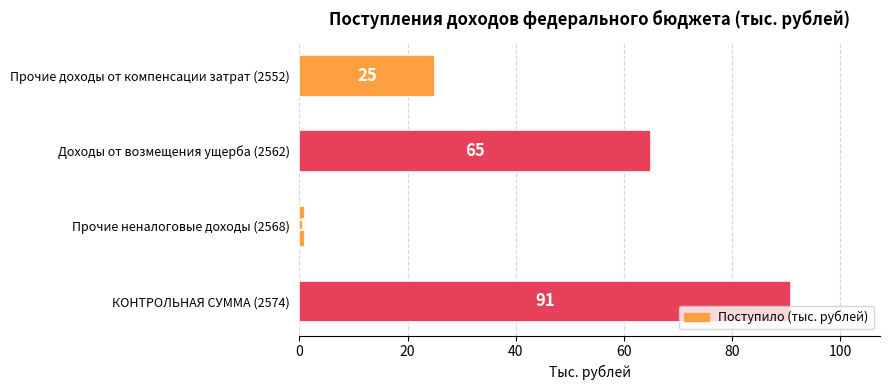

Which category has the highest value across all series?

КОНТРОЛЬНАЯ СУММА (2574)